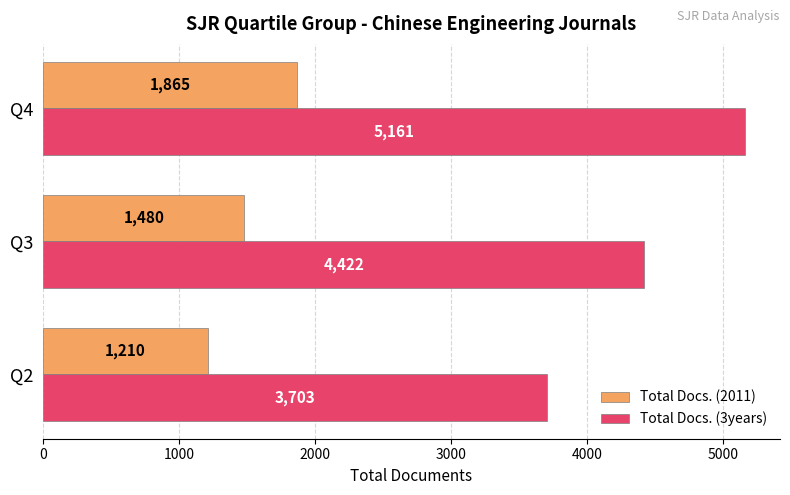

What is the smallest value displayed?

1210